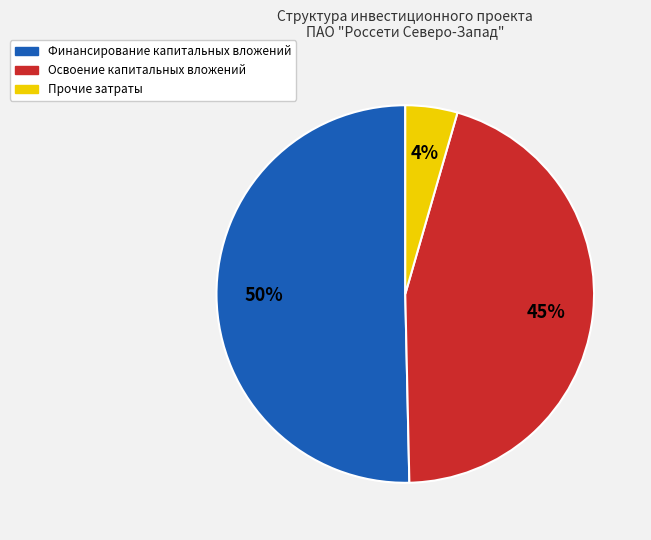

Which slice is the smallest?

Прочие затраты